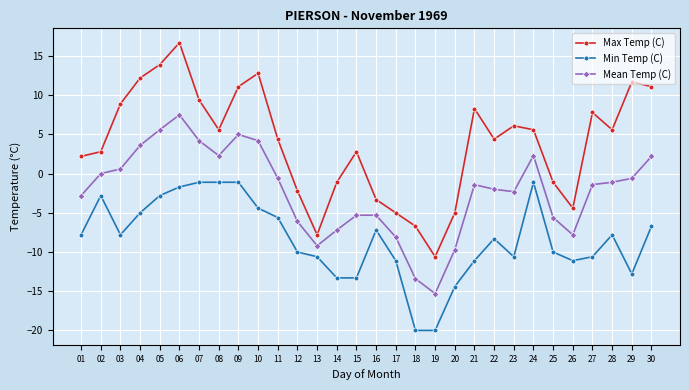

True or false: Min Temp (C) and Mean Temp (C) intersect in this chart.

False